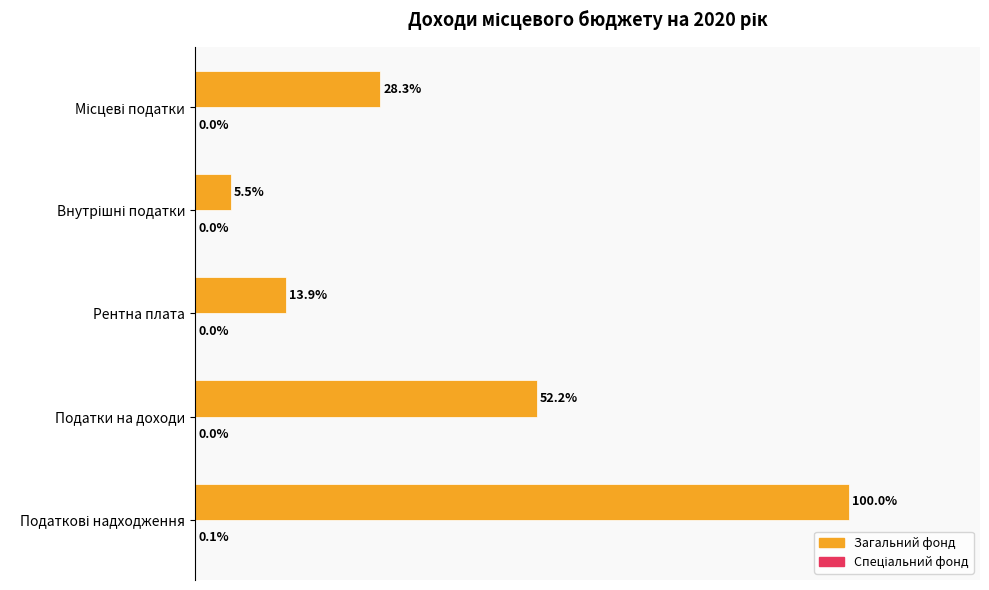

Does the chart contain stacked bars?

No